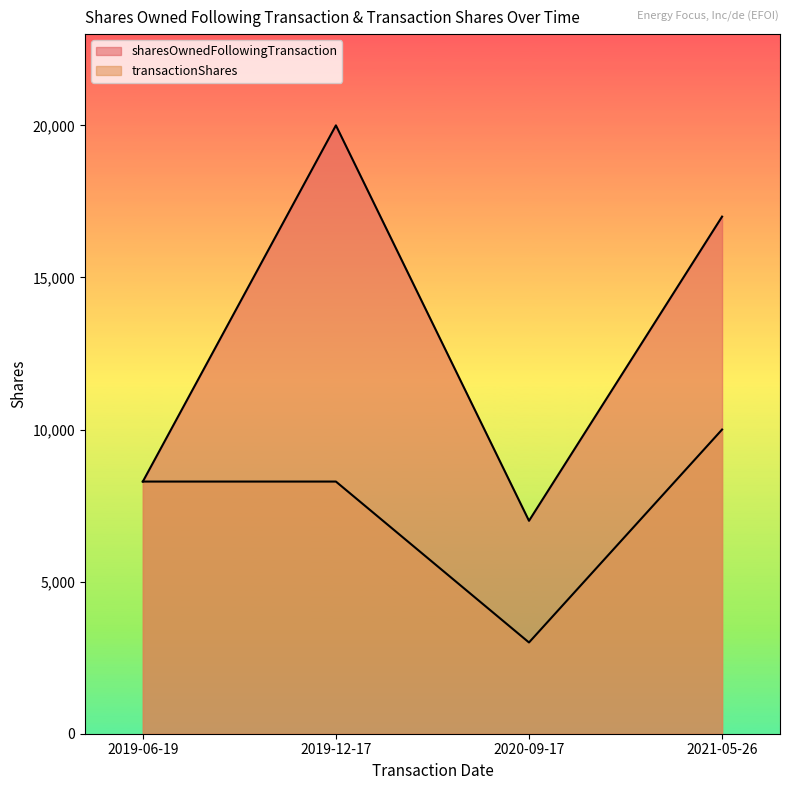

Read the transactionShares value at 2020-09-17.

3000